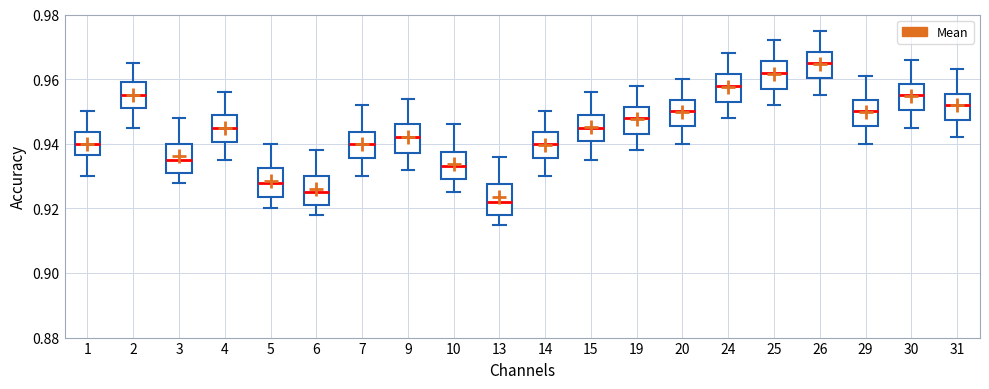

Reading left to right, transcribe this box plot: for each box, give where its median line is, the range the box spans, and where its two whiskers end, as read against the y-axis. The values are not printed on the chart, so give them approximately, as read against the axis.

1: median 0.940, box 0.936 to 0.944, whiskers 0.930 to 0.950
2: median 0.956, box 0.952 to 0.960, whiskers 0.946 to 0.966
3: median 0.936, box 0.932 to 0.940, whiskers 0.928 to 0.948
4: median 0.946, box 0.940 to 0.950, whiskers 0.936 to 0.956
5: median 0.928, box 0.924 to 0.932, whiskers 0.920 to 0.940
6: median 0.926, box 0.922 to 0.930, whiskers 0.918 to 0.938
7: median 0.940, box 0.936 to 0.944, whiskers 0.930 to 0.952
9: median 0.942, box 0.938 to 0.946, whiskers 0.932 to 0.954
10: median 0.934, box 0.930 to 0.938, whiskers 0.926 to 0.946
13: median 0.922, box 0.918 to 0.928, whiskers 0.916 to 0.936
14: median 0.940, box 0.936 to 0.944, whiskers 0.930 to 0.950
15: median 0.946, box 0.942 to 0.950, whiskers 0.936 to 0.956
19: median 0.948, box 0.944 to 0.952, whiskers 0.938 to 0.958
20: median 0.950, box 0.946 to 0.954, whiskers 0.940 to 0.960
24: median 0.958, box 0.954 to 0.962, whiskers 0.948 to 0.968
25: median 0.962, box 0.958 to 0.966, whiskers 0.952 to 0.972
26: median 0.966, box 0.960 to 0.968, whiskers 0.956 to 0.976
29: median 0.950, box 0.946 to 0.954, whiskers 0.940 to 0.962
30: median 0.956, box 0.950 to 0.958, whiskers 0.946 to 0.966
31: median 0.952, box 0.948 to 0.956, whiskers 0.942 to 0.964